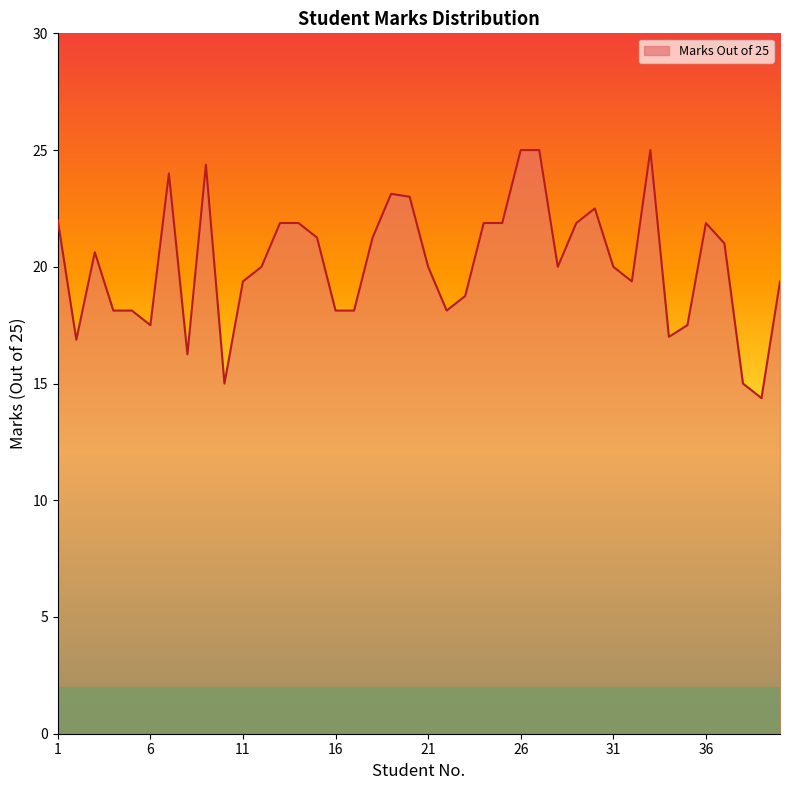

What is the greatest value displayed?

25.0